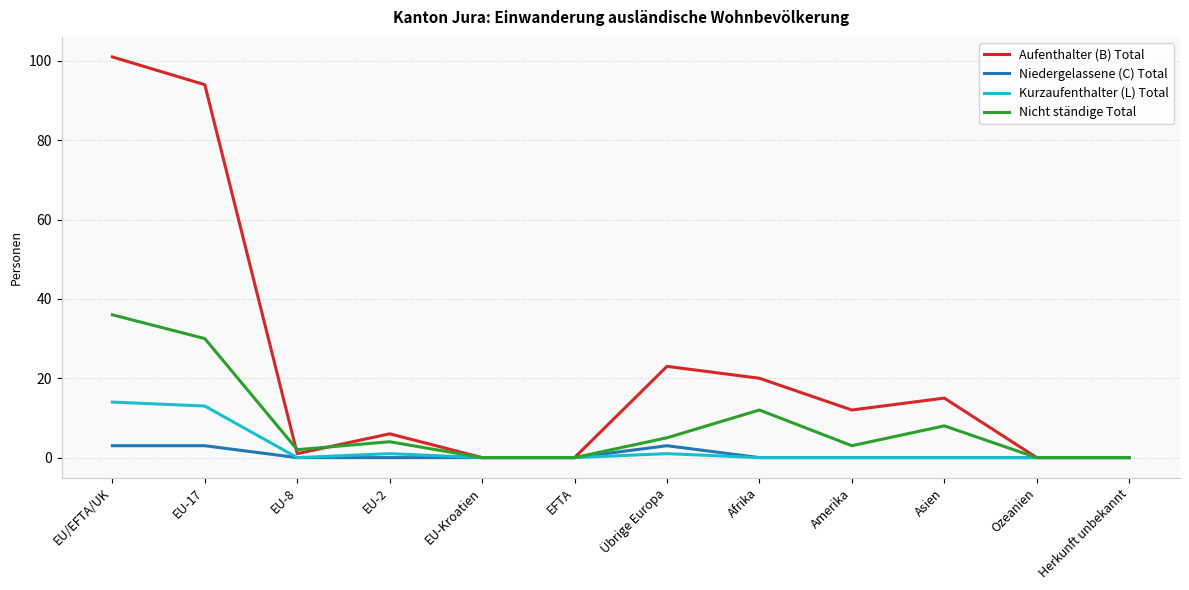

What is the greatest value displayed?

101